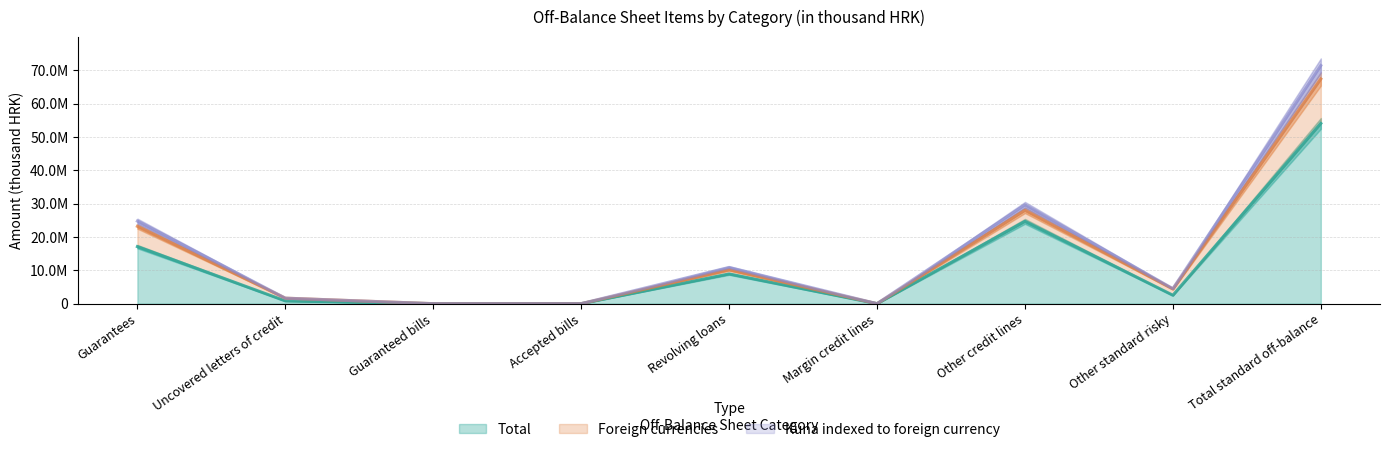

What is the difference between the maximum and minimum values in the Kuna indexed to foreign currency series?

71413986